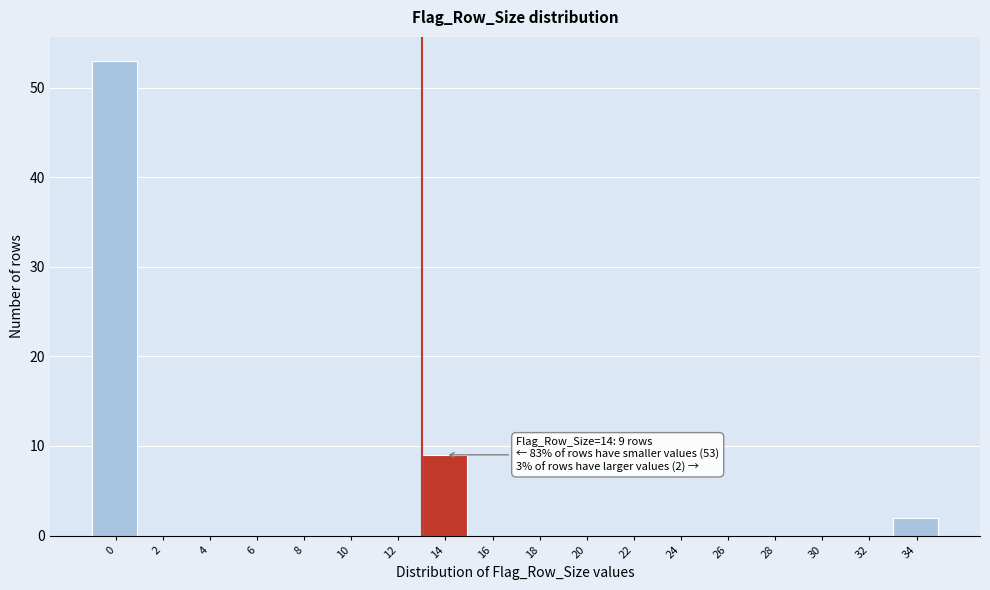

Reading left to right, list all the values displayed in this chart.

0=53	2=0	4=0	6=0	8=0	10=0	12=0	14=9	16=0	18=0	20=0	22=0	24=0	26=0	28=0	30=0	32=0	34=2